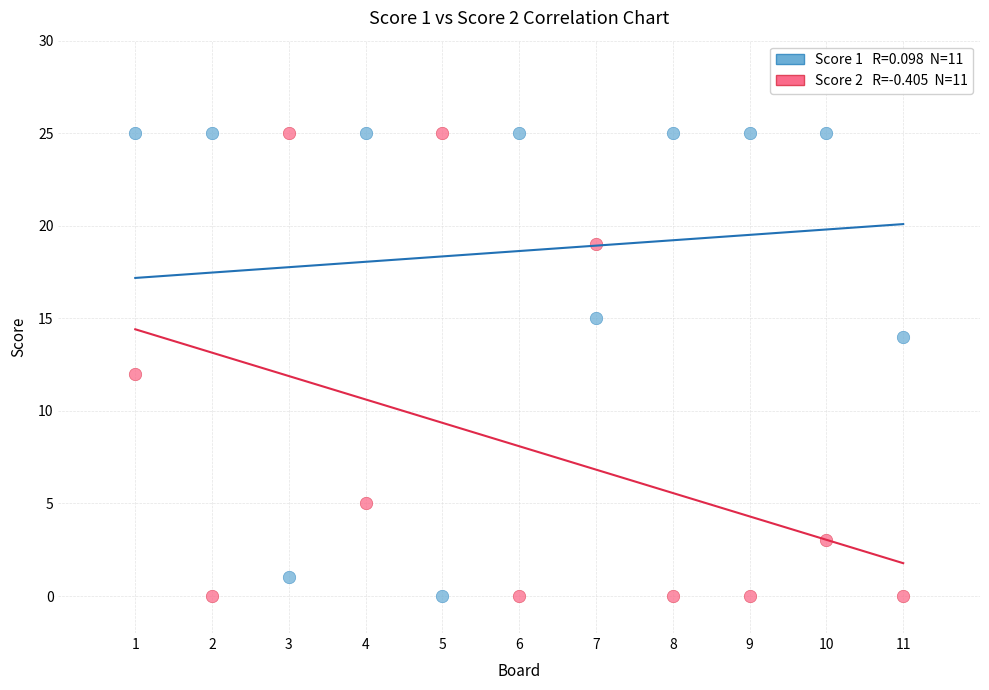

Across all data points, what is the range of Y values (max minus min)?

25